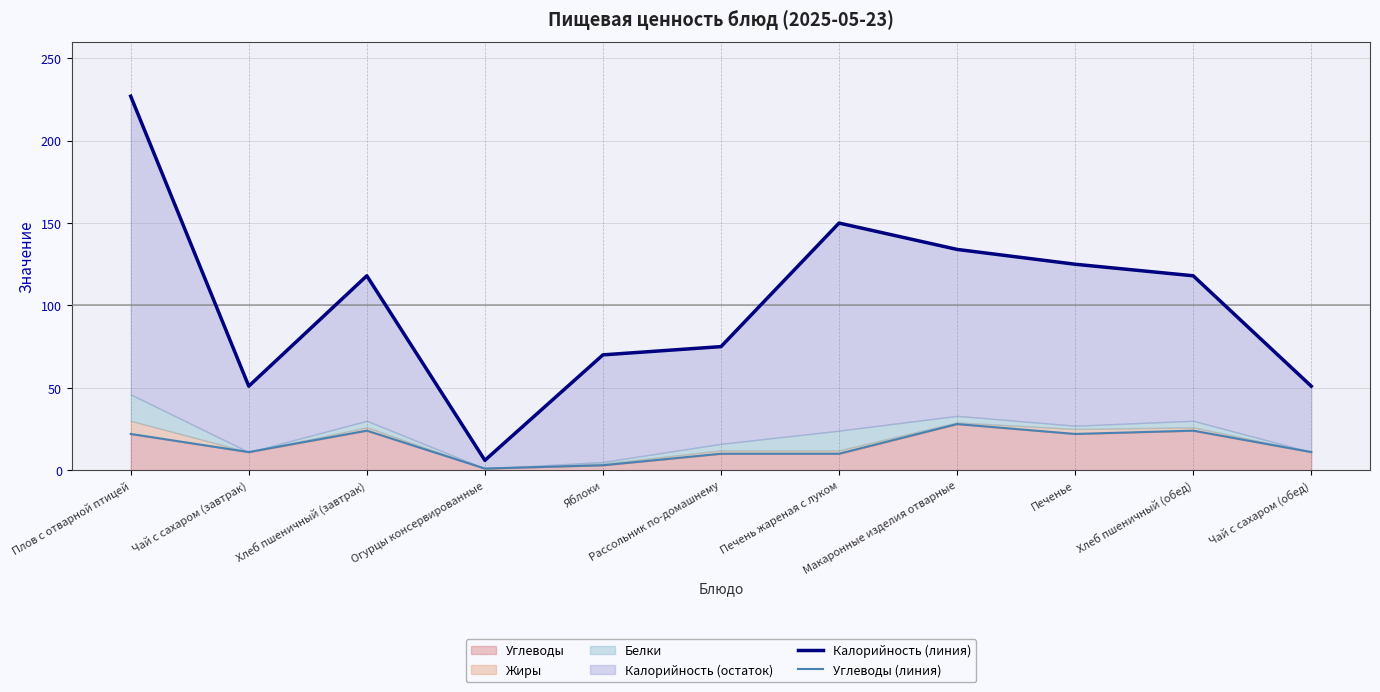

Where is Углеводы (линия) nearest to the value 14?

Чай с сахаром (завтрак)